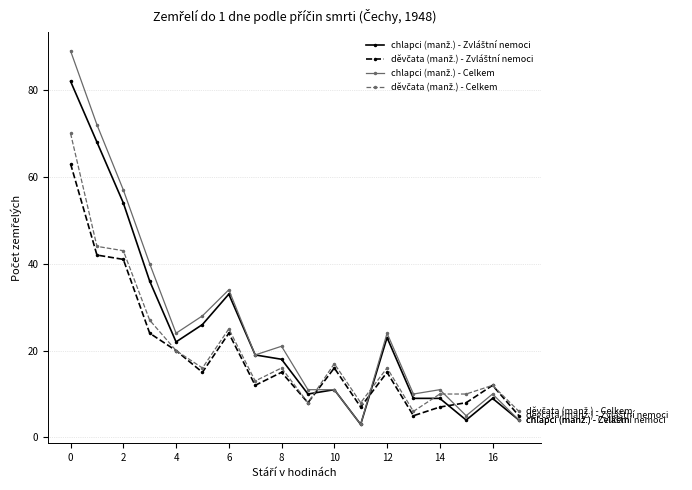

What is the minimum value shown in the chart?

3